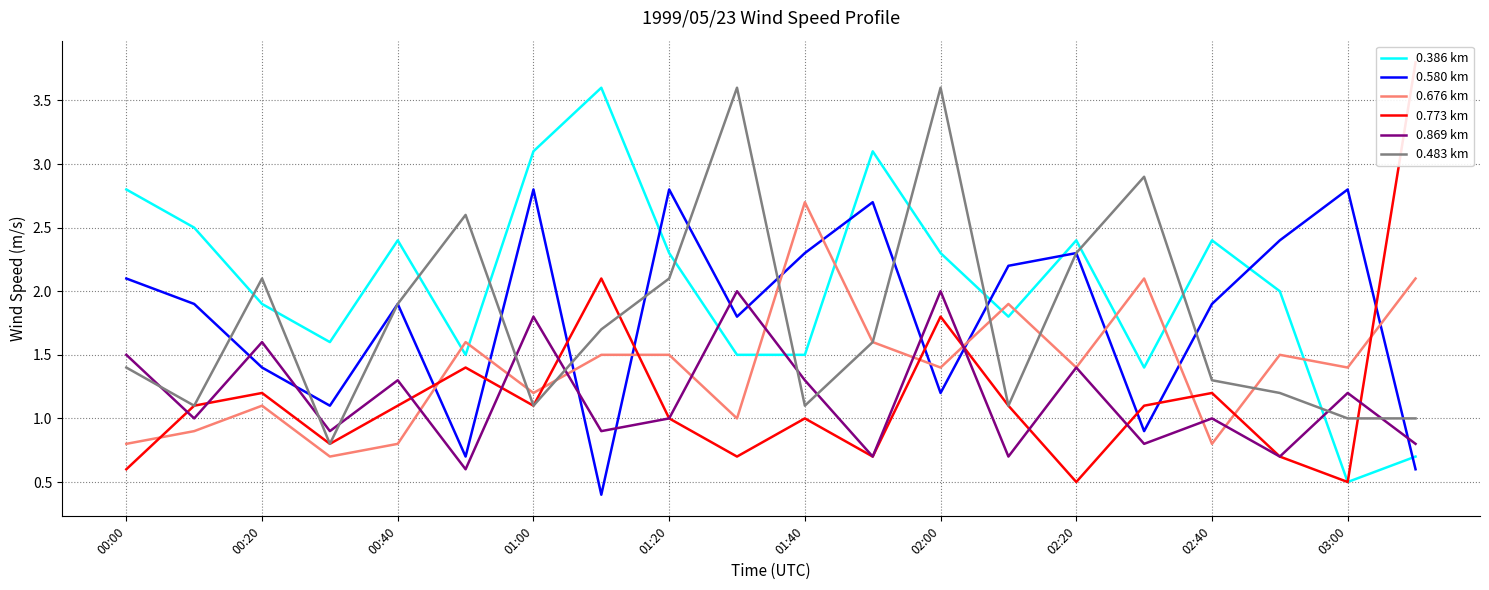

True or false: 0.580 km and 0.869 km cross at least once.

True